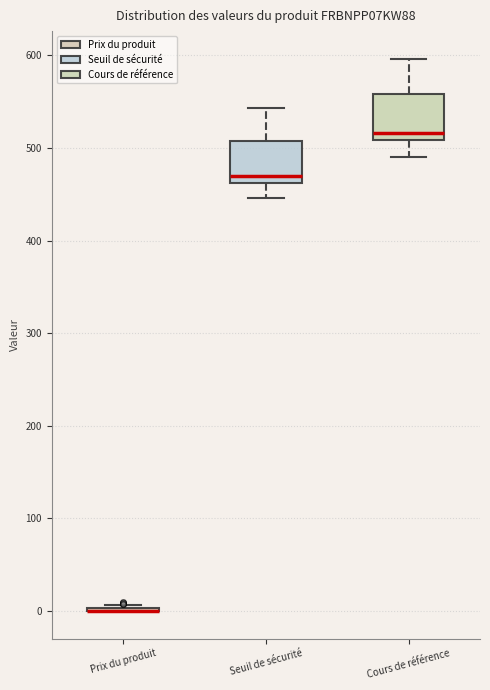

Reading left to right, transcribe this box plot: for each box, give where its median line is, the range the box spans, and where its two whiskers end, as read against the y-axis. The values are not printed on the chart, so give them approximately, as read against the axis.

Prix du produit: box collapsed to a line at 0, whiskers 0 to 10
Seuil de sécurité: median 470, box 460 to 510, whiskers 450 to 540
Cours de référence: median 520, box 510 to 560, whiskers 490 to 600